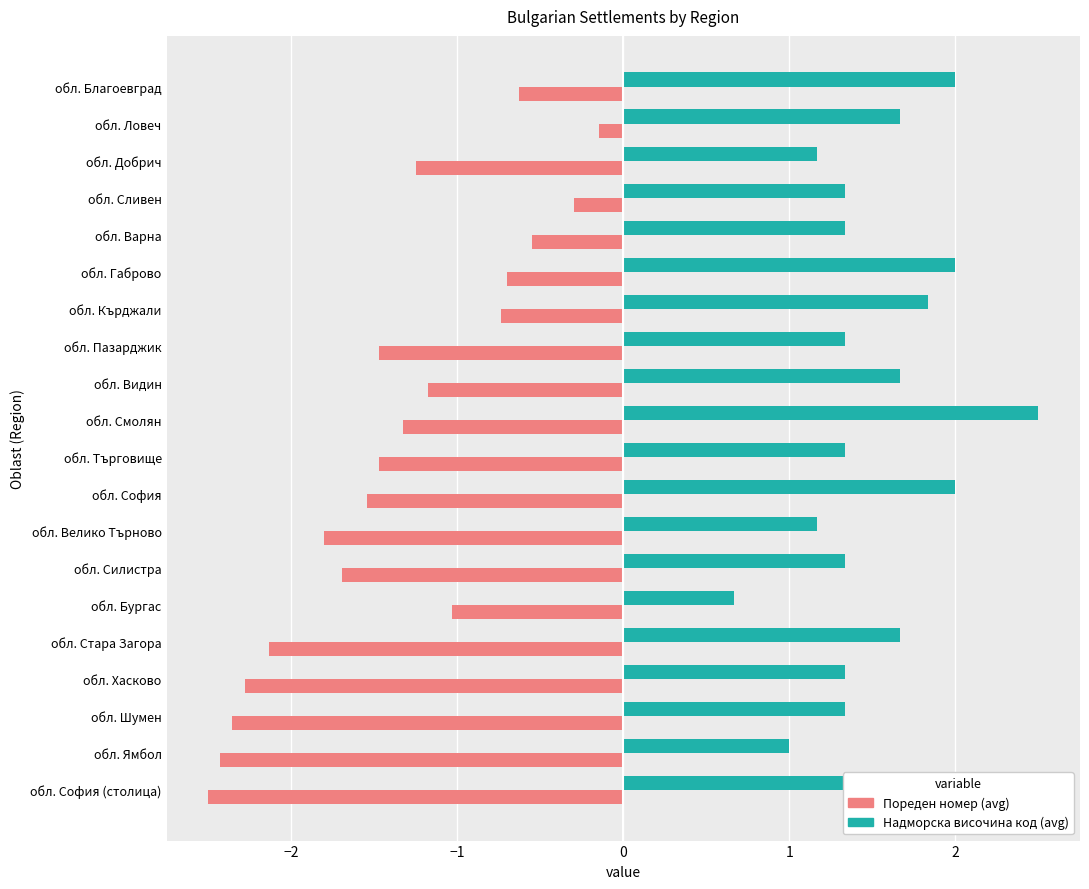

Is it true that Пореден номер (avg) equals -0.5 at обл. Кърджали?

False